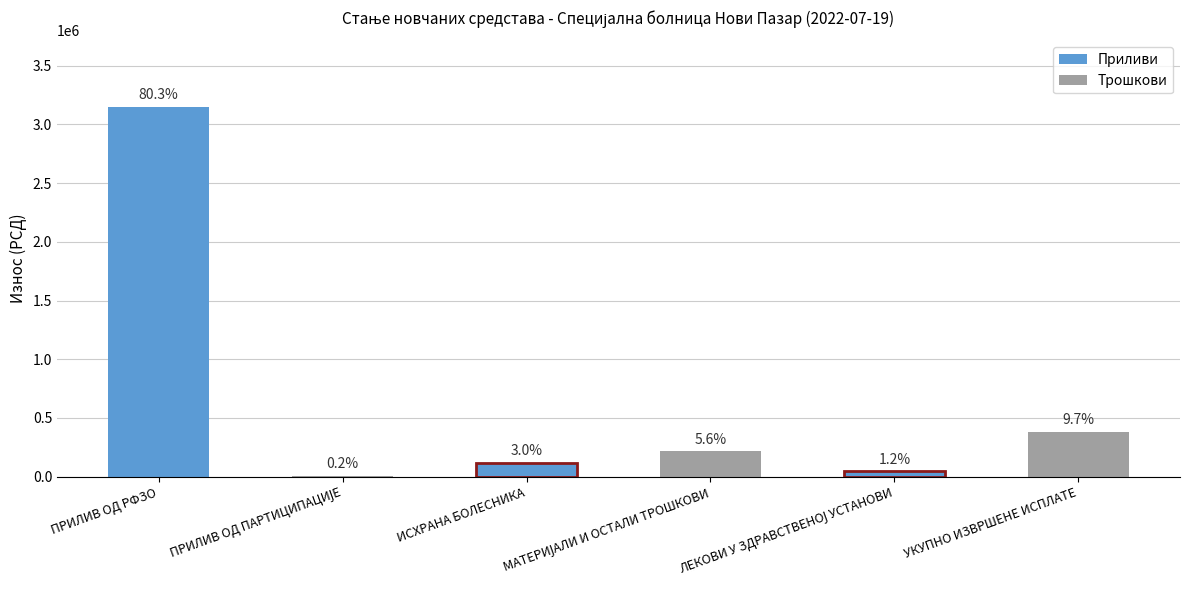

What is the change in value from ПРИЛИВ ОД ПАРТИЦИПАЦИЈЕ to ЛЕКОВИ У ЗДРАВСТВЕНОЈ УСТАНОВИ?

+37693.9